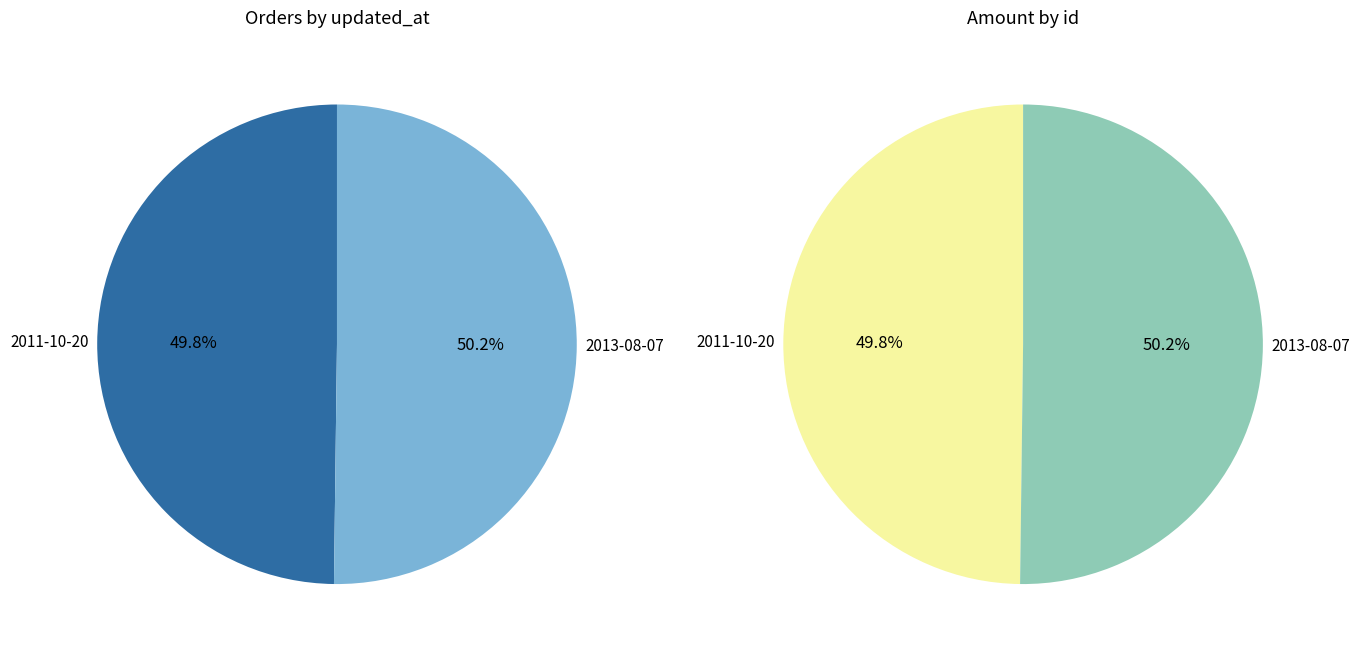

What is the majority slice?

2013-08-07 14:45:08 UTC